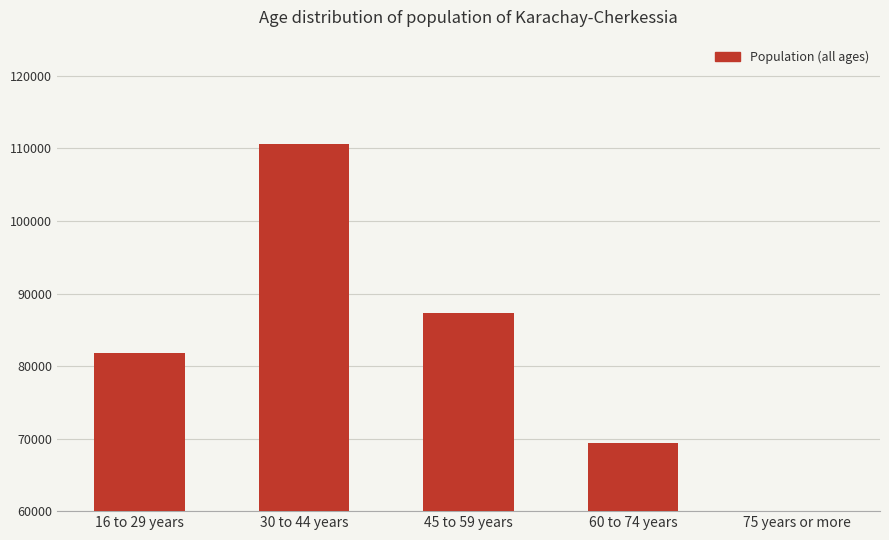

At which label is the value closest to 65800?

60 to 74 years